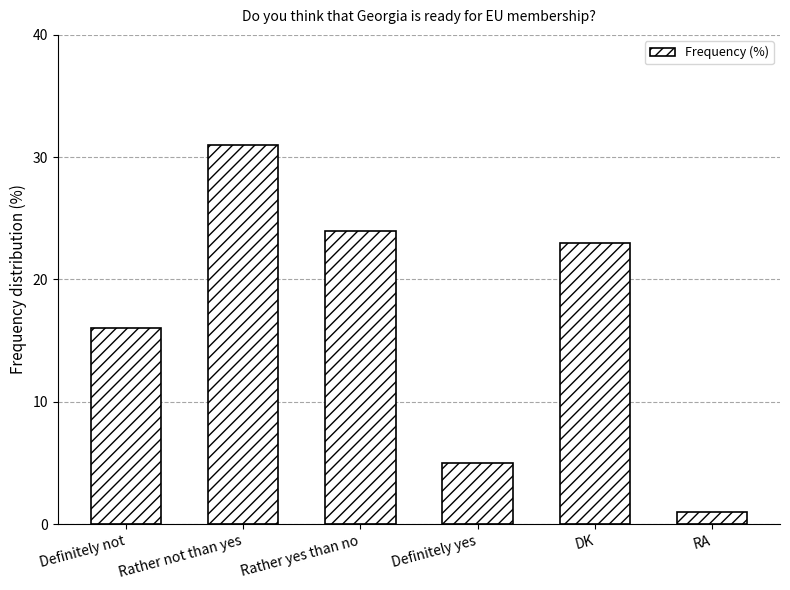

Is it true that the value at DK is 41?

False